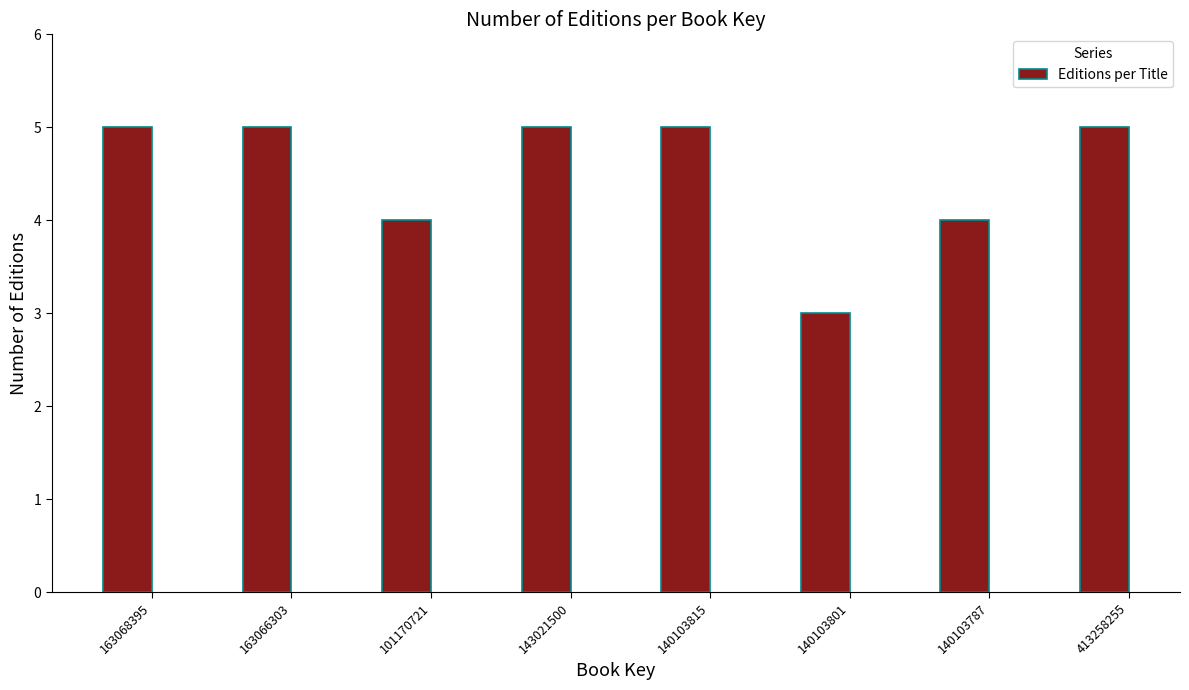

Reading right to left, transcribe all the data shown in this chart.

413258255=5	140103787=4	140103801=3	140103815=5	143021500=5	101170721=4	163066303=5	163068395=5